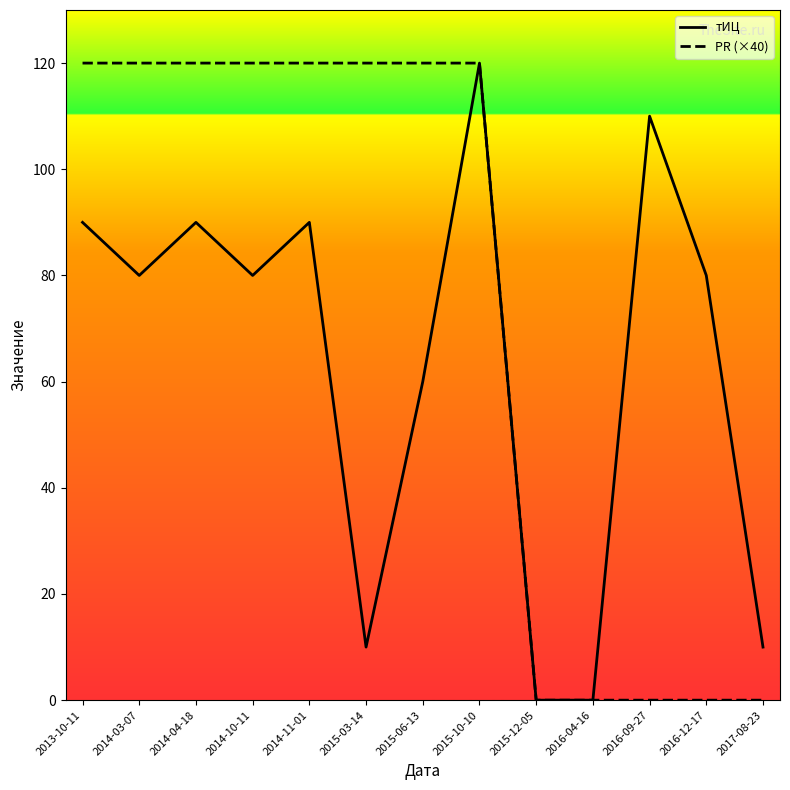

Between 2014-04-18 and 2014-10-11, which series saw the biggest shift?

тИЦ